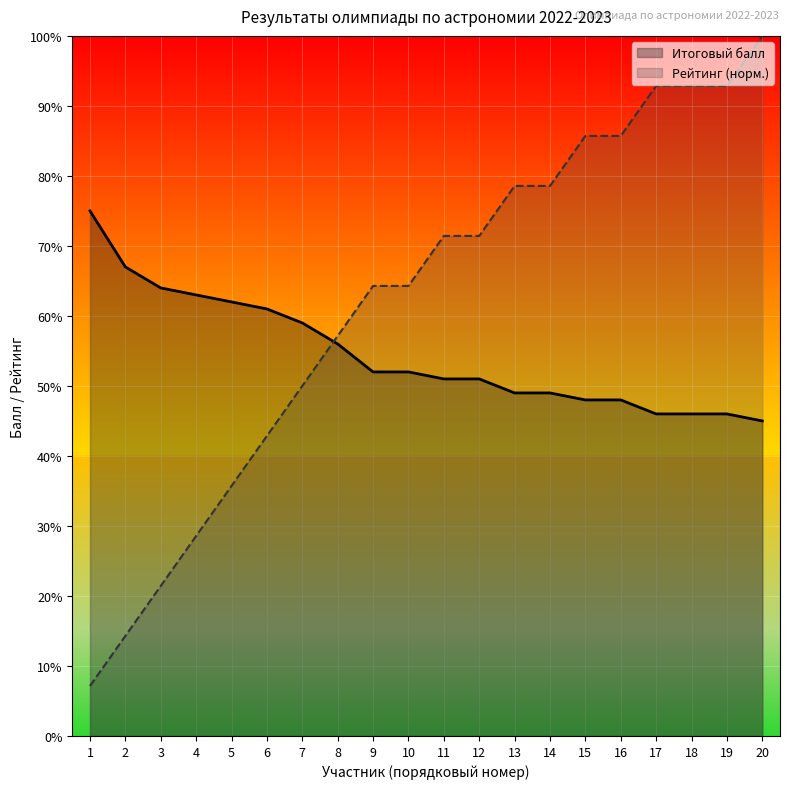

Which has a higher value, 16 or 15?

16